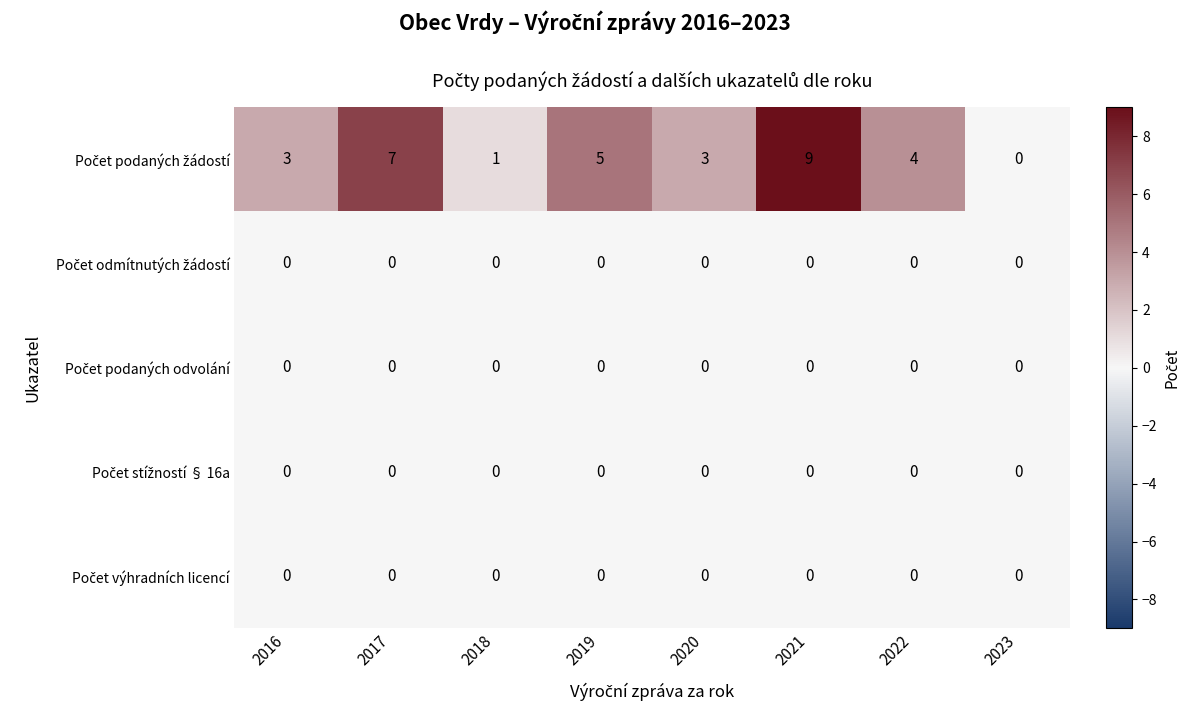

What is the maximum value shown in the chart?

9